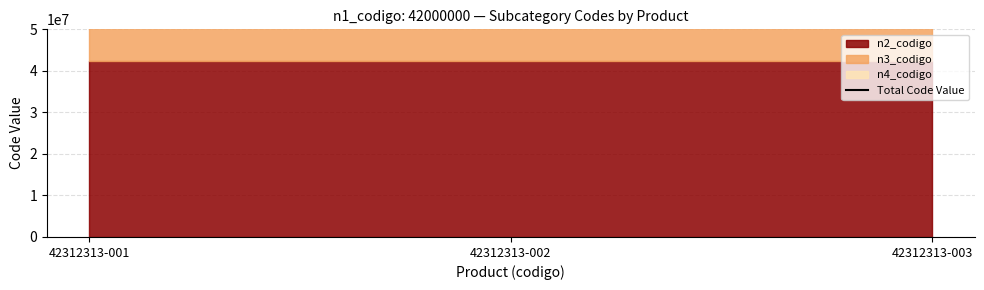

Rank the categories by n4_codigo value from highest to lowest.

42312313-001, 42312313-002, 42312313-003